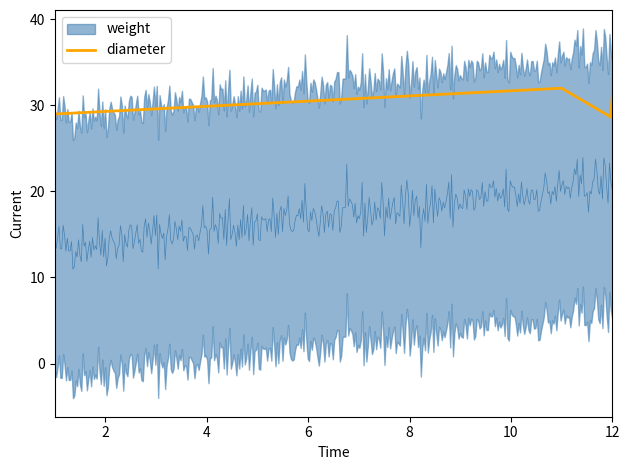

What is the total value across all series at 1?

49.8